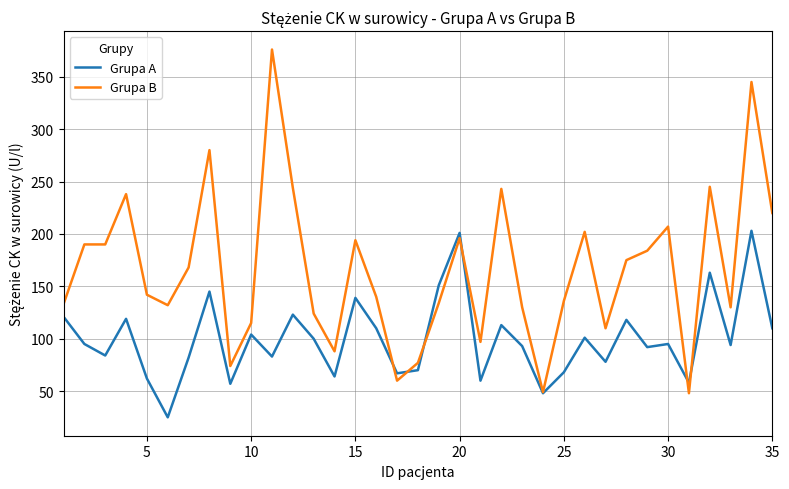

What is the smallest value displayed?

25